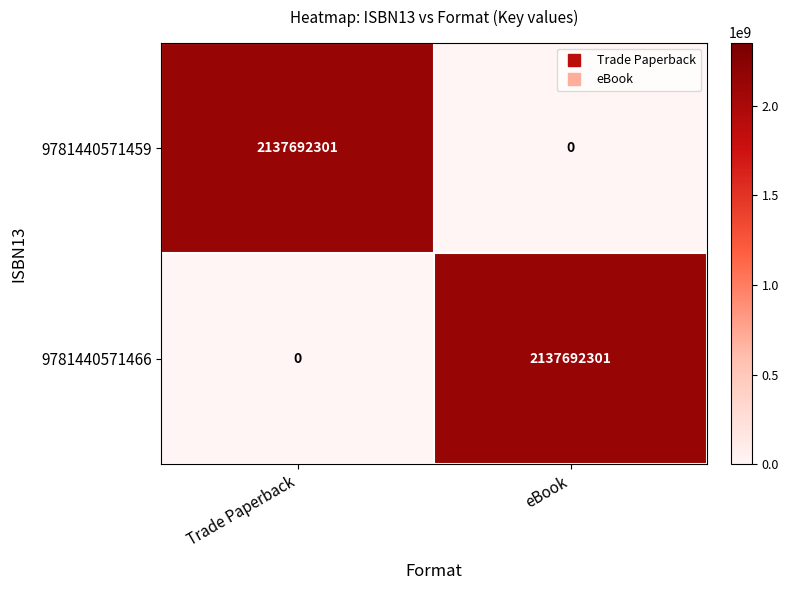

The value of 9781440571466 at eBook is 3522313518. True or false?

False